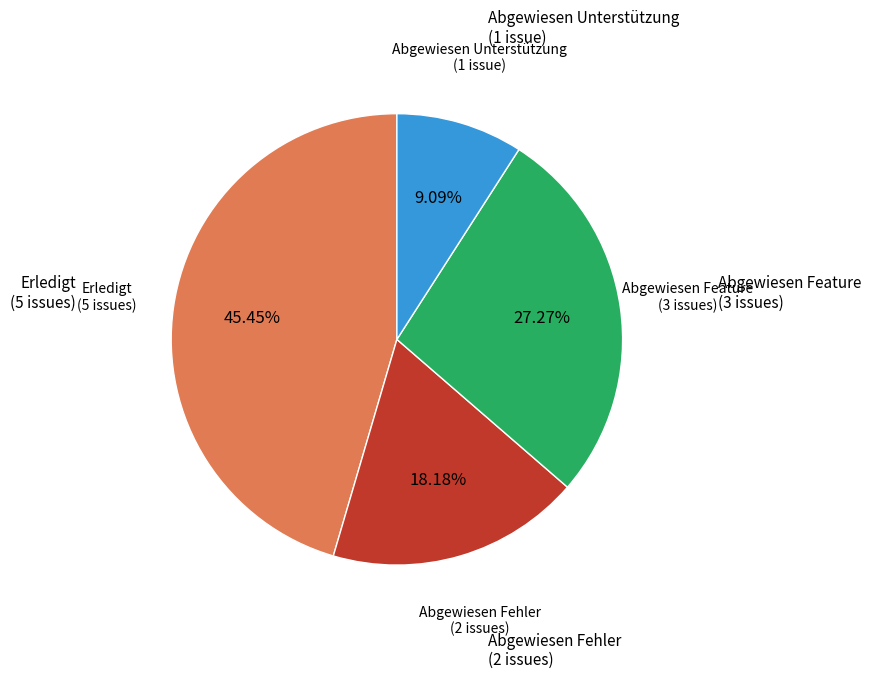

How many slices are in this pie chart?

4